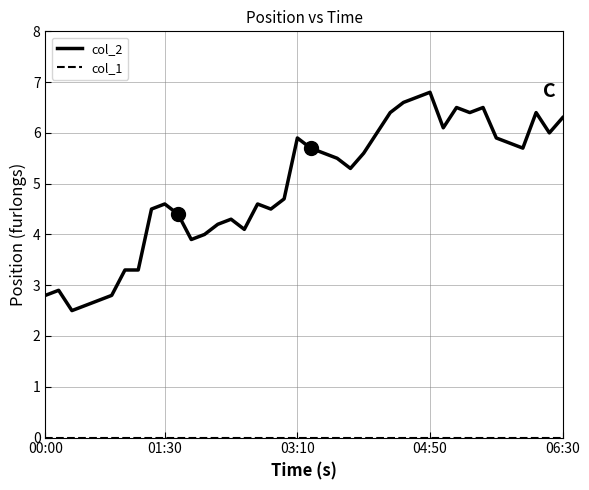

What is the difference between the maximum and minimum values in the col_2 series?

4.3